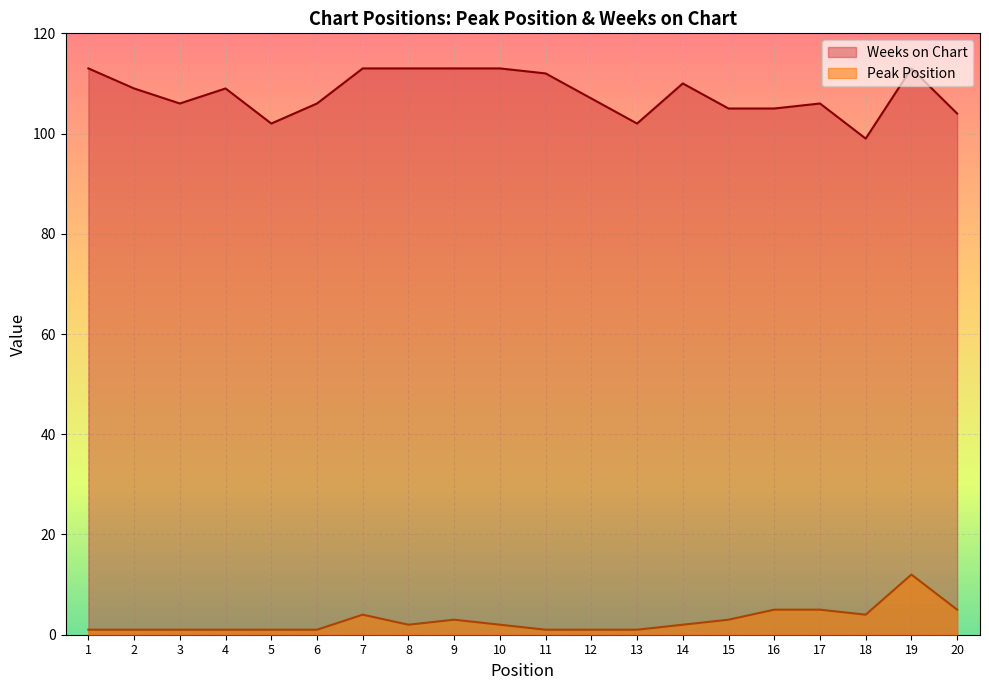

True or false: Peak Position and Weeks on Chart intersect in this chart.

False